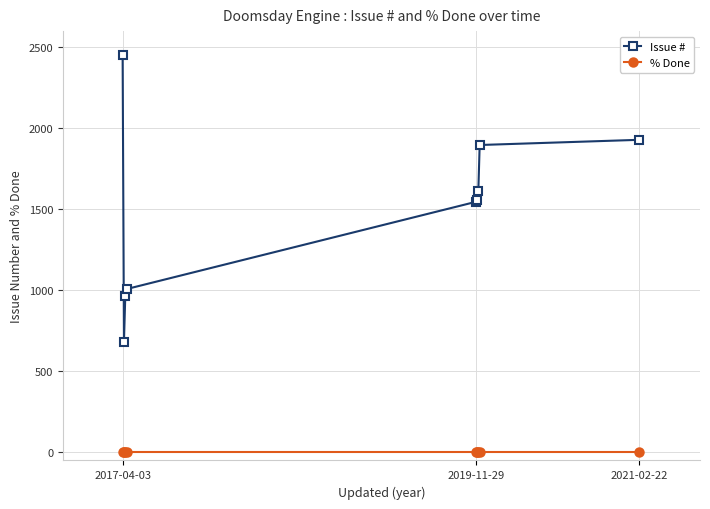

Which series has the widest spread of values?

Issue #